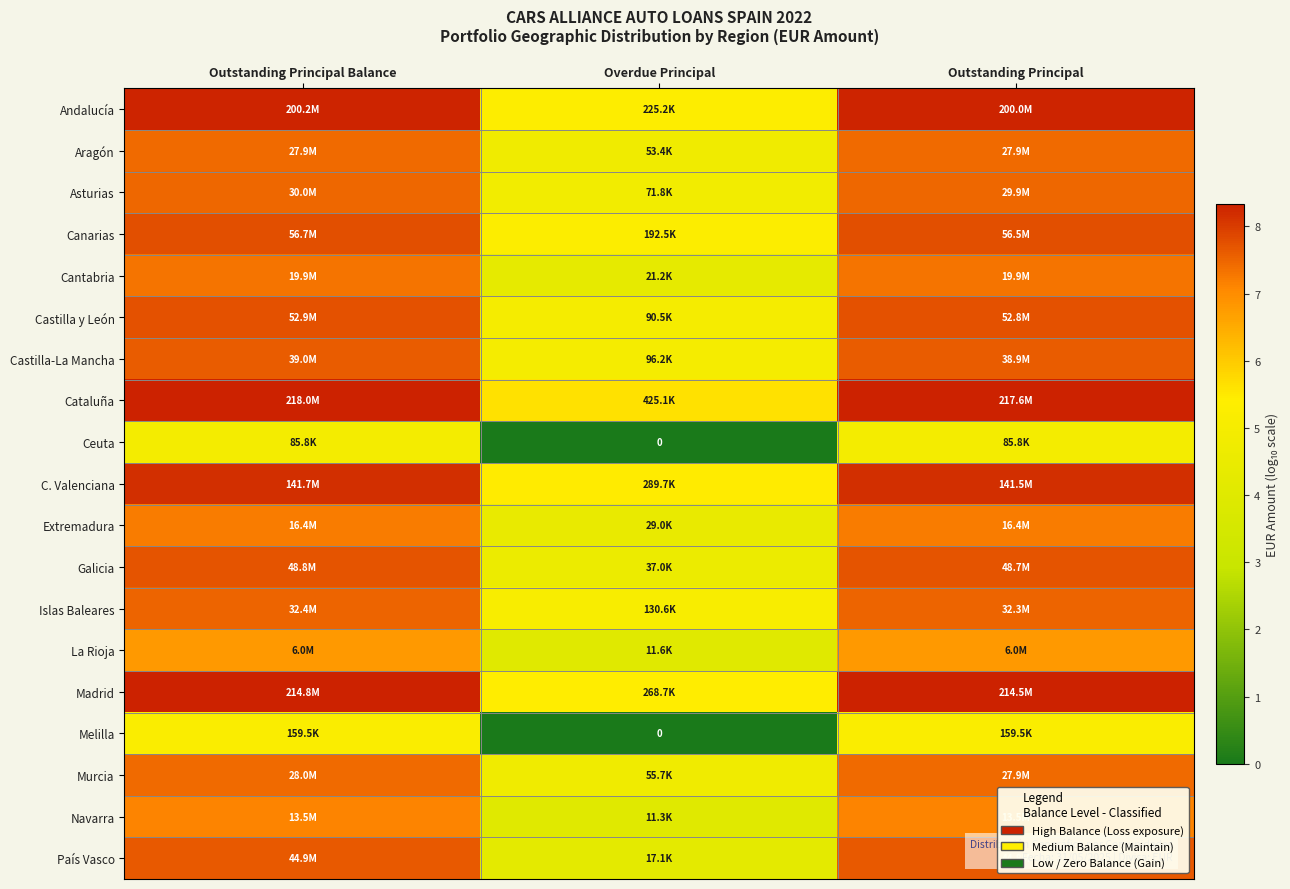

Rank the series at Outstanding Principal Balance from highest to lowest value.

Cataluña, Madrid, Andalucía, C. Valenciana, Canarias, Castilla y León, Galicia, País Vasco, Castilla-La Mancha, Islas Baleares, Asturias, Murcia, Aragón, Cantabria, Extremadura, Navarra, La Rioja, Melilla, Ceuta